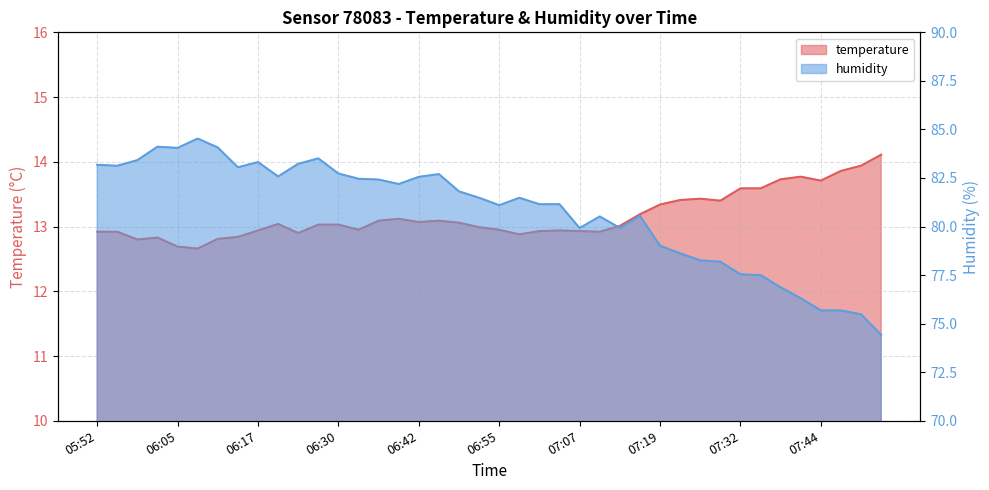

How many data points in temperature are above 13?

22